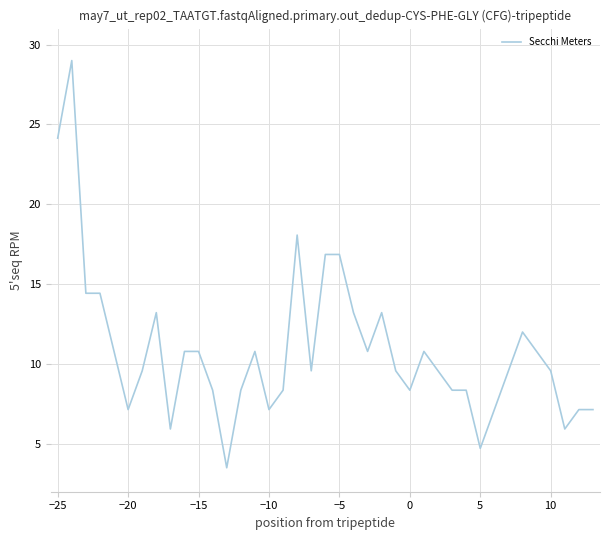

What is the minimum value shown in the chart?

3.5